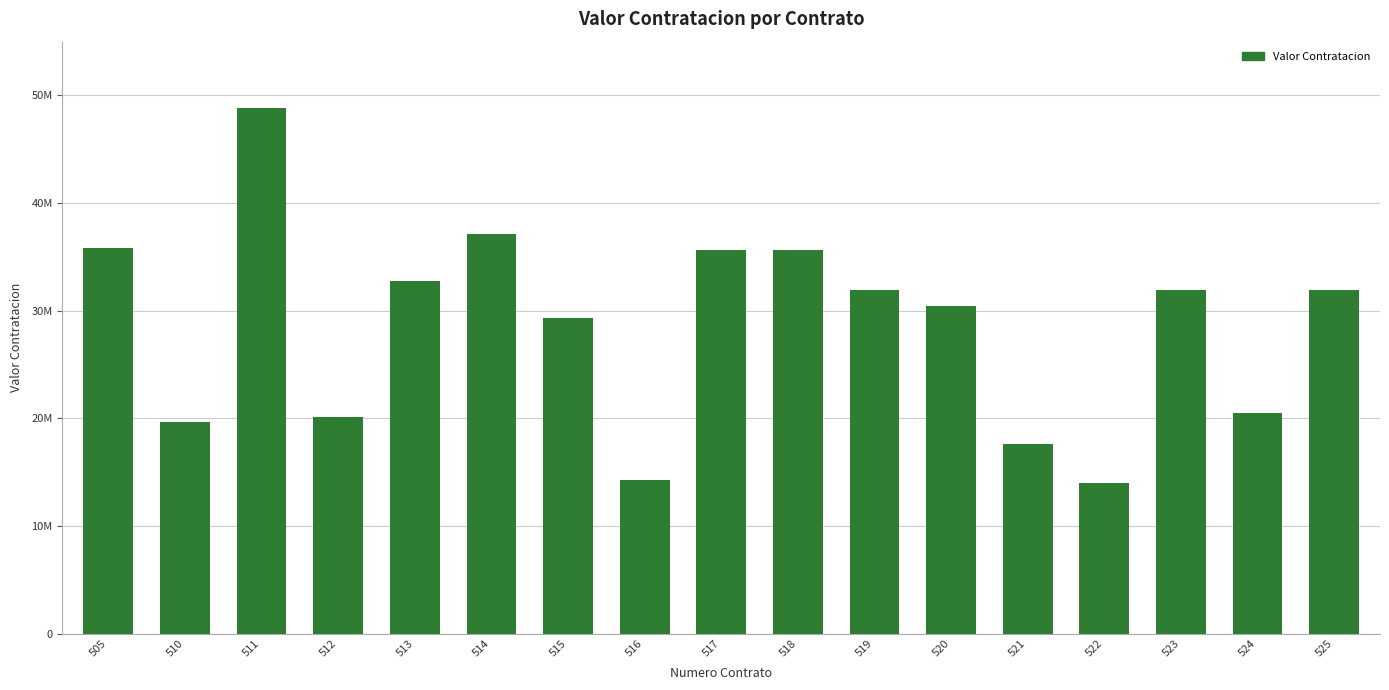

Rank the categories by value from highest to lowest.

511, 514, 505, 517, 518, 513, 519, 523, 525, 520, 515, 524, 512, 510, 521, 516, 522